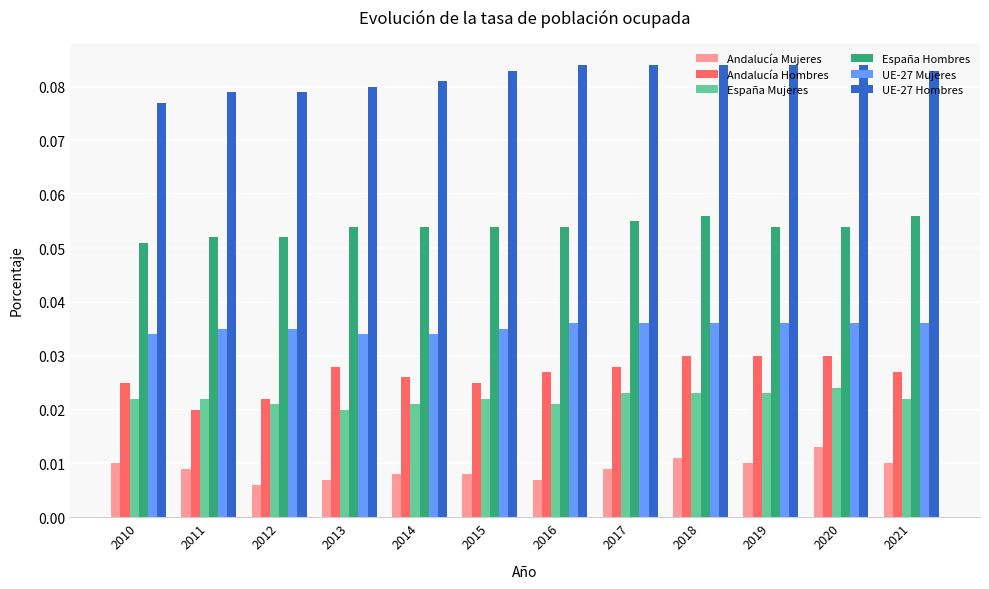

Which series has the largest range (max minus min)?

Andalucía Hombres